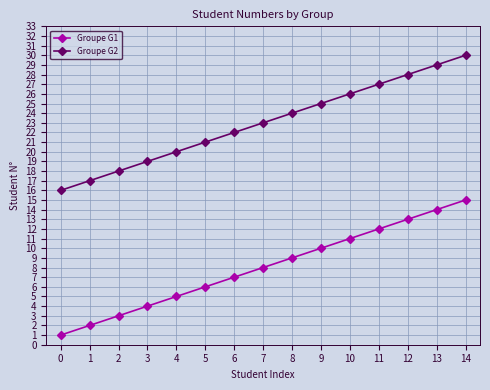

Which series has the largest total across all categories?

Groupe G2